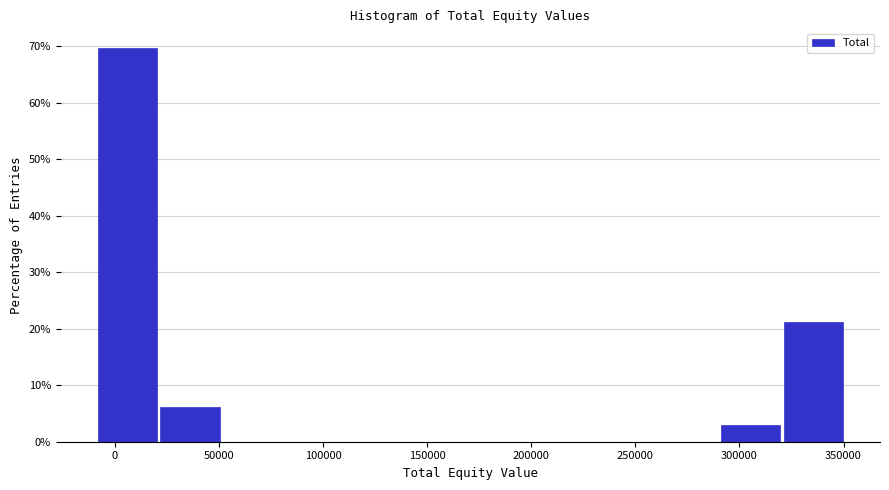

Reading left to right, list every bar in this chart as the range it spans on the x-axis followed by its height. Neither the bar edges nor the heights are printed on the chart, so give them approximately, as read against the axes.

-10000 to 20000: 70
20000 to 50000: 6
50000 to 80000: 0
80000 to 110000: 0
110000 to 140000: 0
140000 to 170000: 0
170000 to 200000: 0
200000 to 230000: 0
230000 to 260000: 0
260000 to 290000: 0
290000 to 320000: 3
320000 to 350000: 21